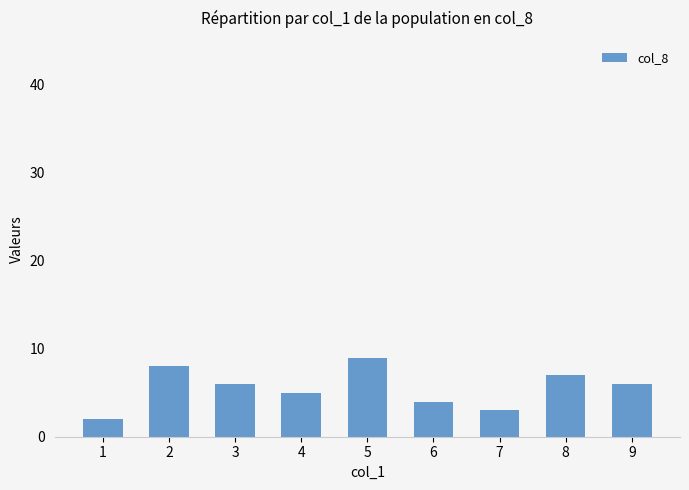

The chart shows a value of 2 at 4. True or false?

False